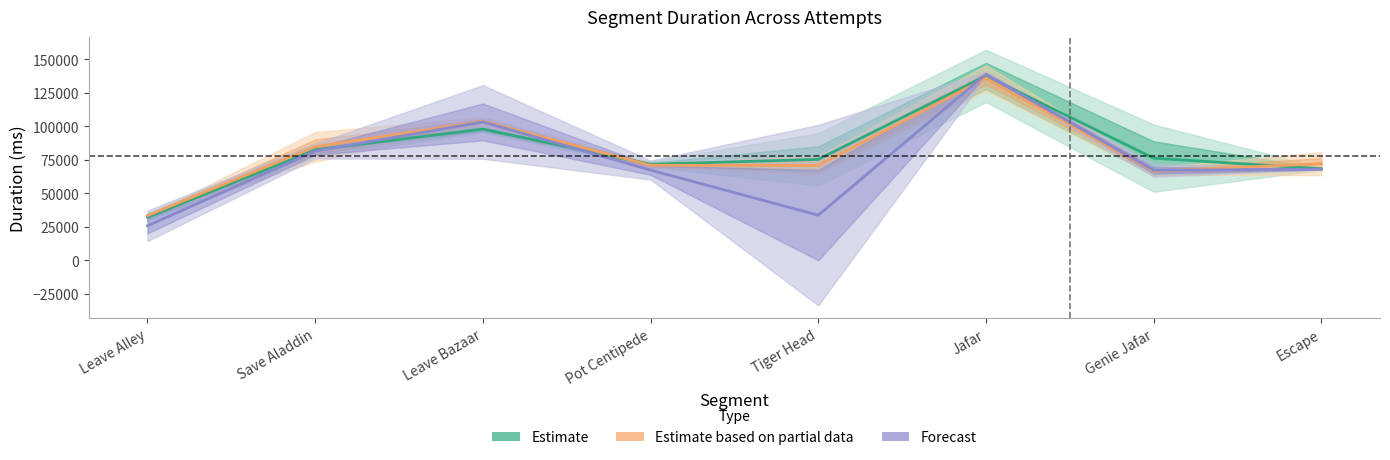

How many lines are shown in the chart?

3